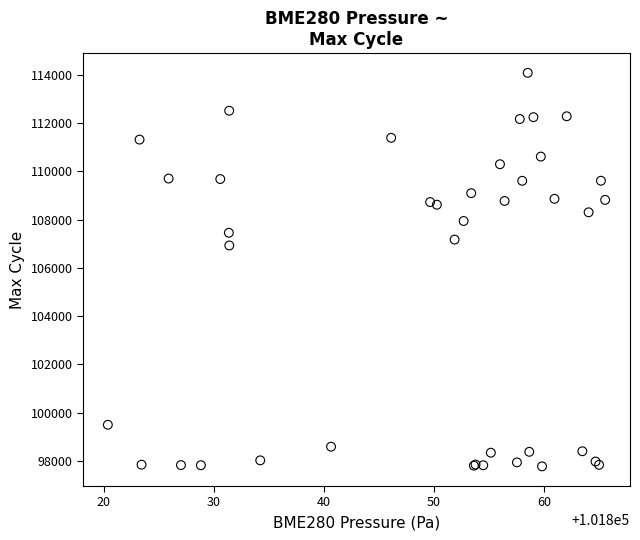

What Y value in the scatter plot is closest to 105928?

106929